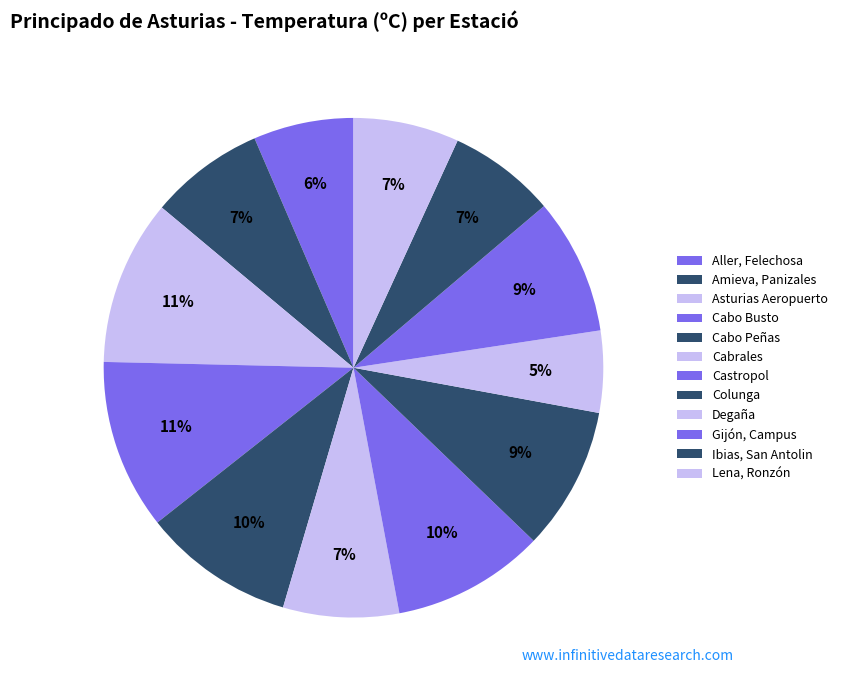

To the nearest percent, what is the difference between the largest and smallest slice percentages?

6%